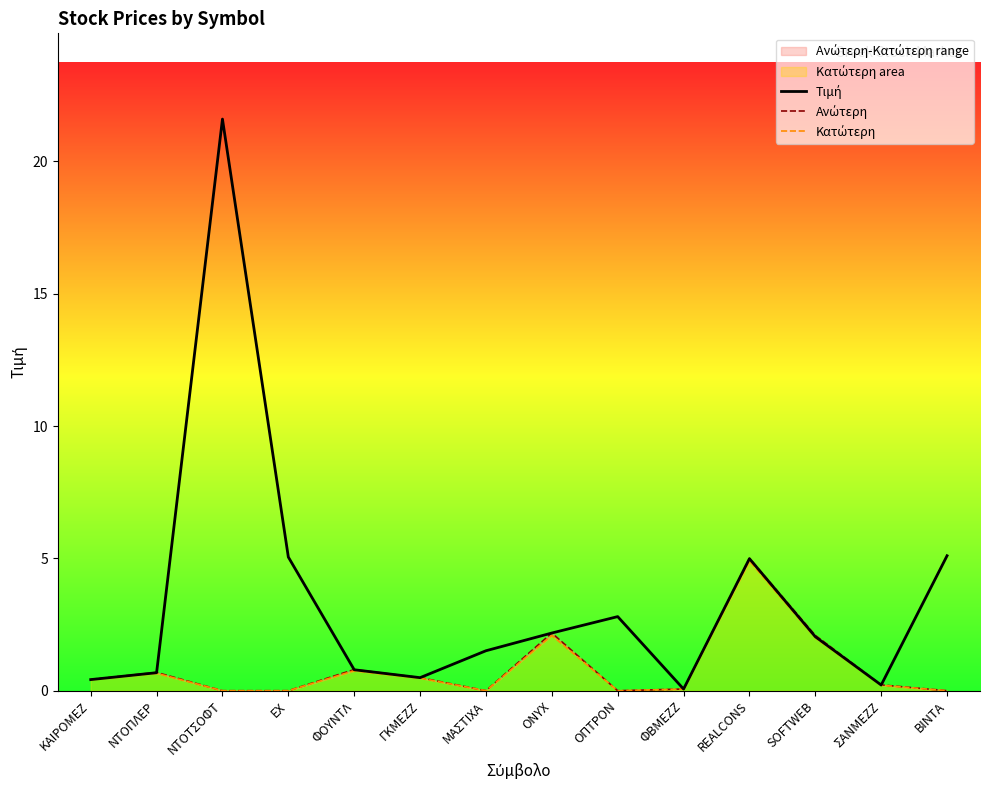

How many data points does each series have?

14